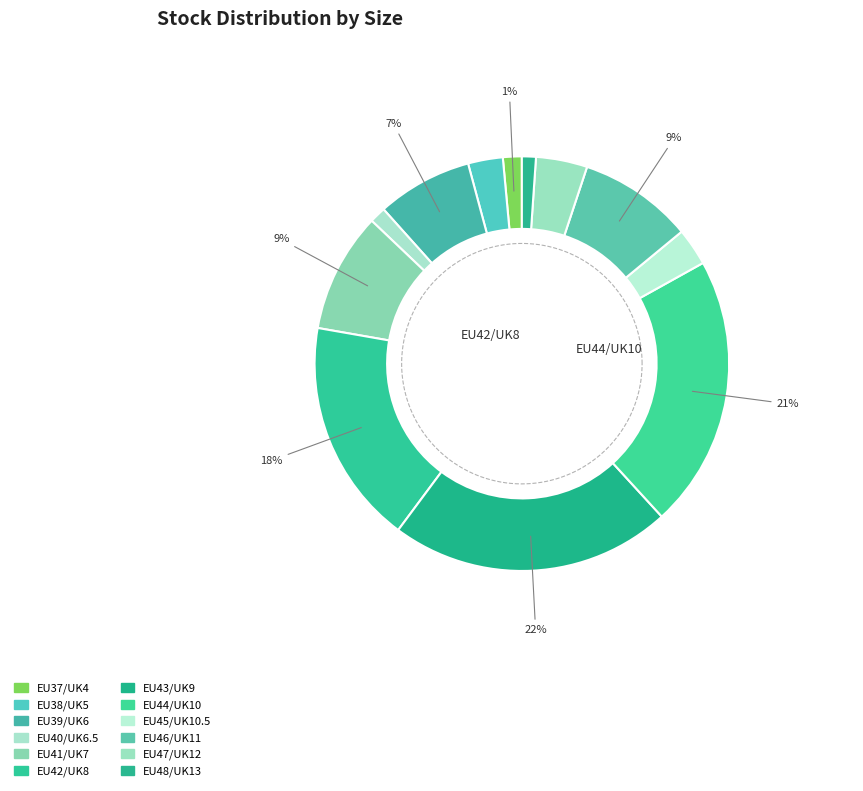

What portion of the pie excludes EU40/UK6.5?

98.7%